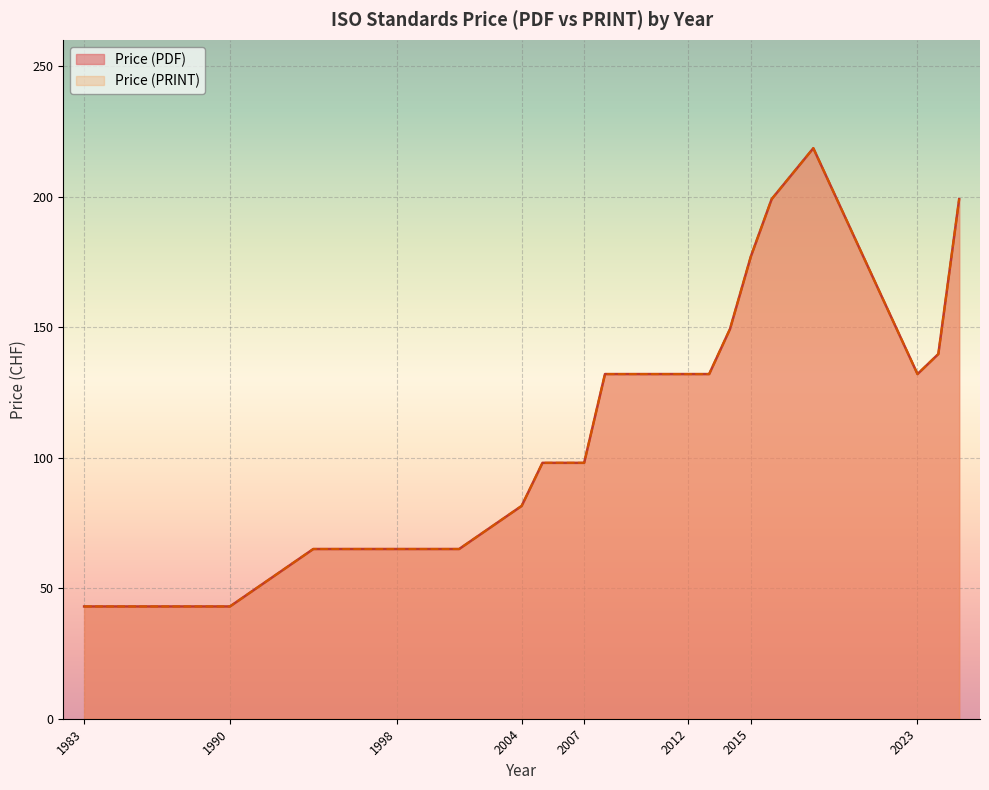

At which category does Price (PDF) reach its first local peak?

2018